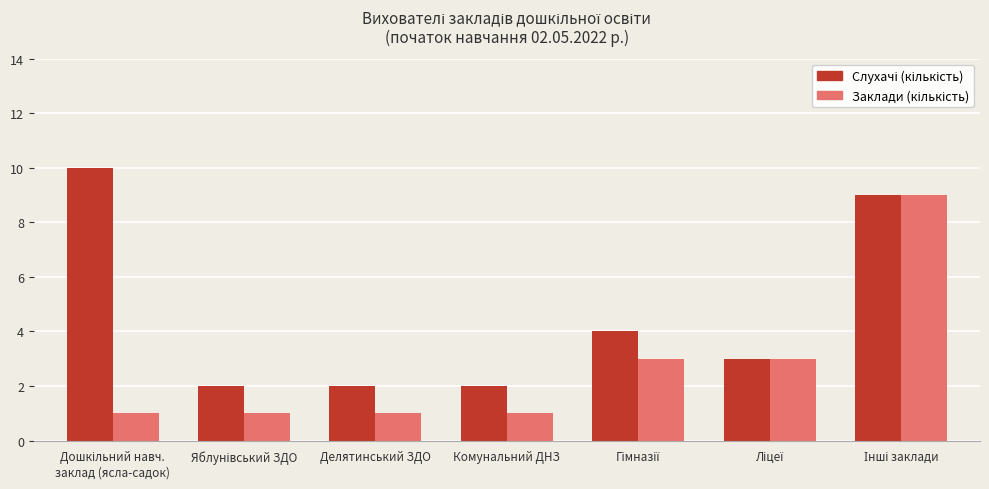

What is the total value across all series at Делятинський ЗДО?

3